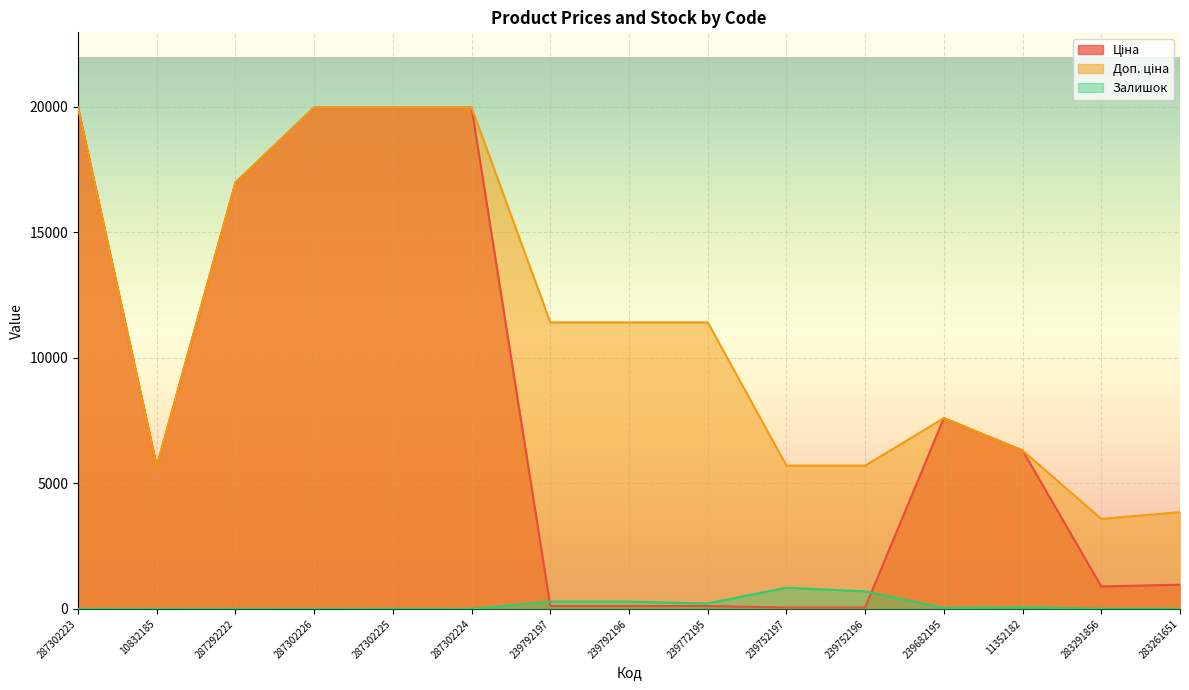

At which category is the sum across all series the highest?

287302223